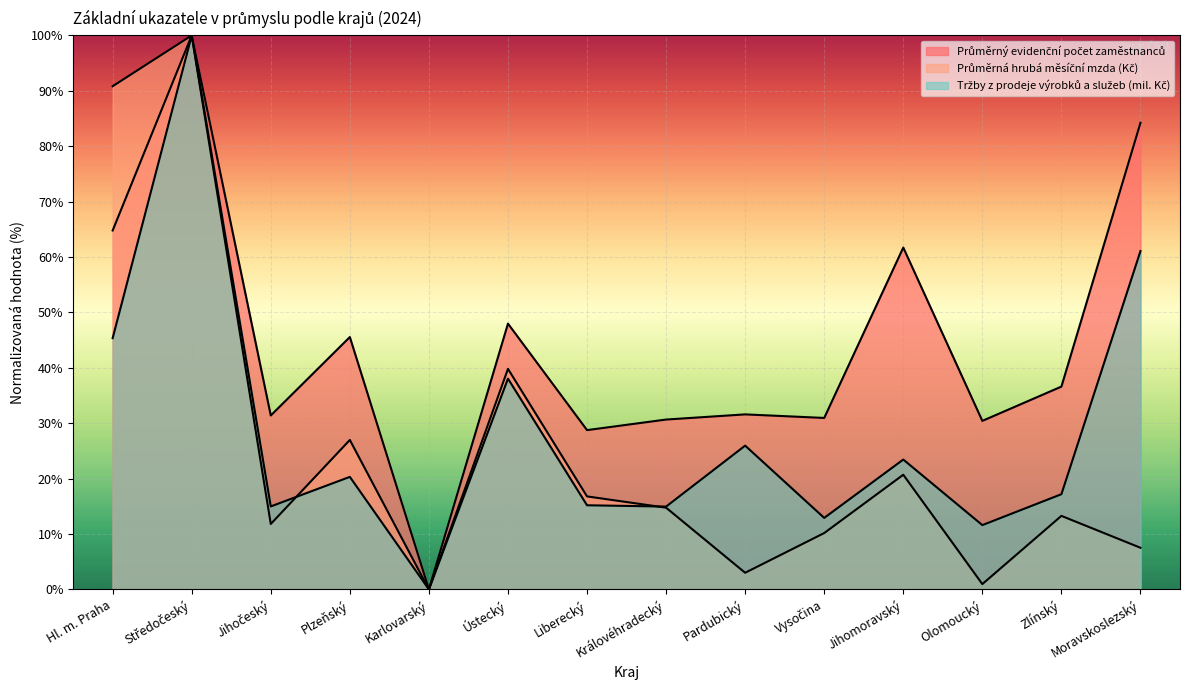

At Olomoucký, list the series in order from smallest to largest.

Průměrná hrubá měsíční mzda (Kč), Tržby z prodeje výrobků a služeb (mil. Kč), Průměrný evidenční počet zaměstnanců